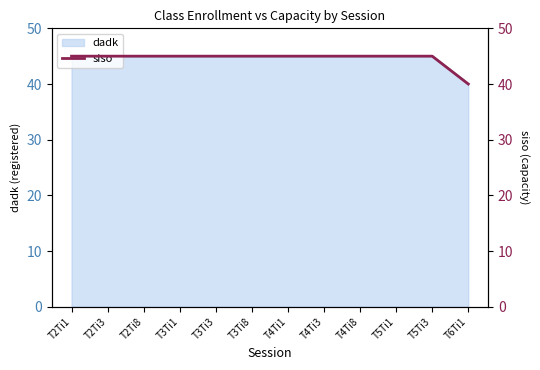

What is the average value?

45